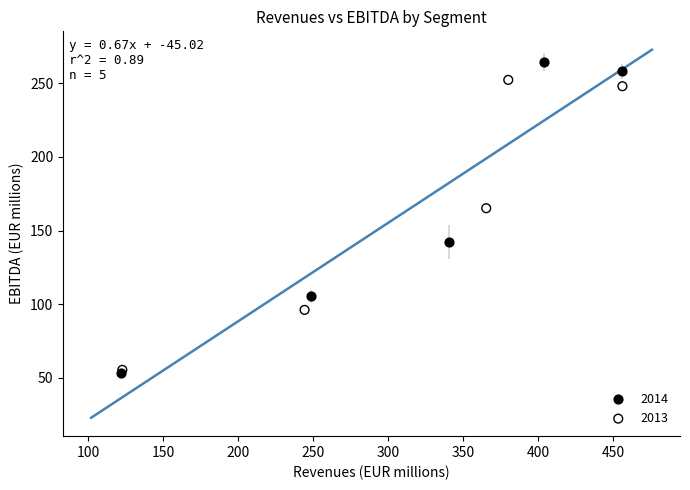

Which series reaches the maximum Y coordinate?

2014